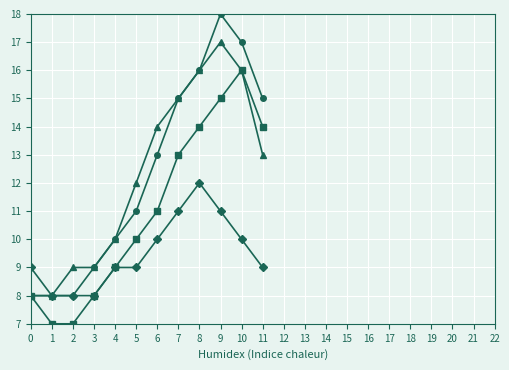

At which category is the sum across all series the highest?

9